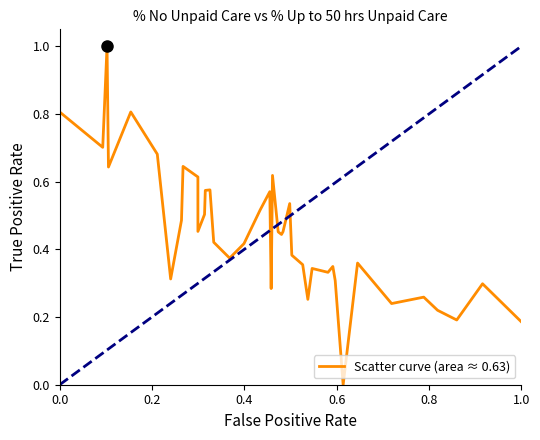

What is the difference between the maximum and minimum values?

1.0